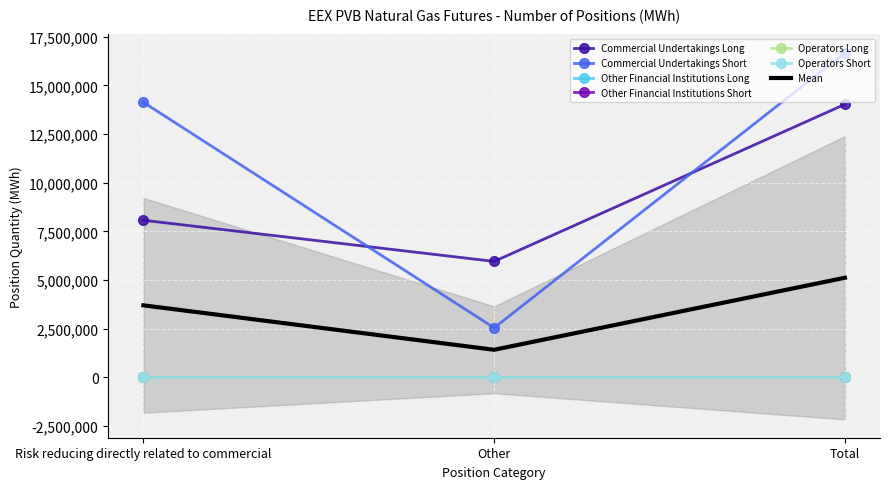

Reading right to left, what are all the values shown in this chart?

Commercial Undertakings Long: Total=14027860	Other=5956070	Risk reducing directly related to commercial=8071790
Commercial Undertakings Short: Total=16675360	Other=2544380	Risk reducing directly related to commercial=14130980
Other Financial Institutions Long: Total=0	Other=0	Risk reducing directly related to commercial=0
Other Financial Institutions Short: Total=0	Other=0	Risk reducing directly related to commercial=0
Operators Long: Total=0	Other=0	Risk reducing directly related to commercial=0
Operators Short: Total=0	Other=0	Risk reducing directly related to commercial=0